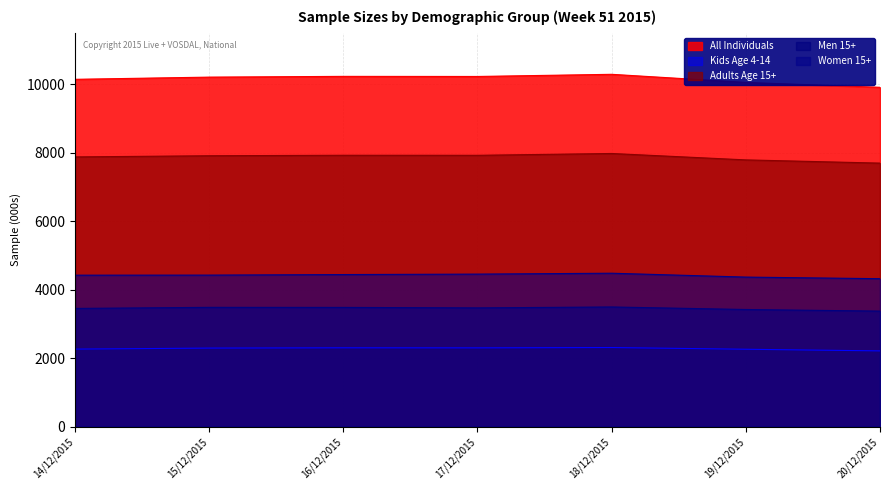

Between 16/12/2015 and 19/12/2015, which series saw the biggest shift?

All Individuals